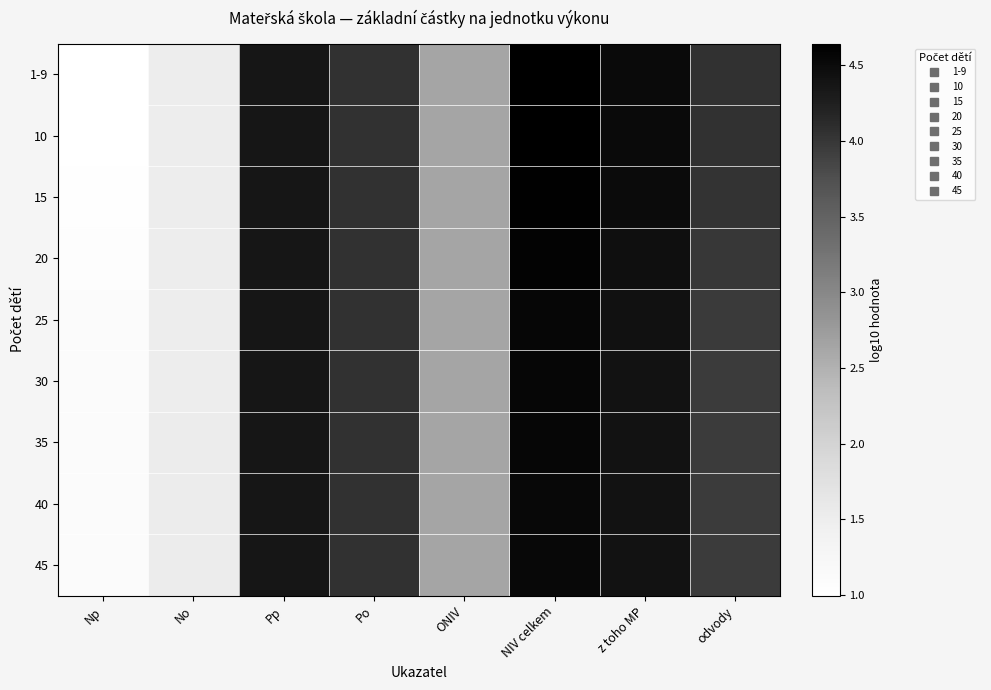

What is the maximum value shown in the chart?

4.6